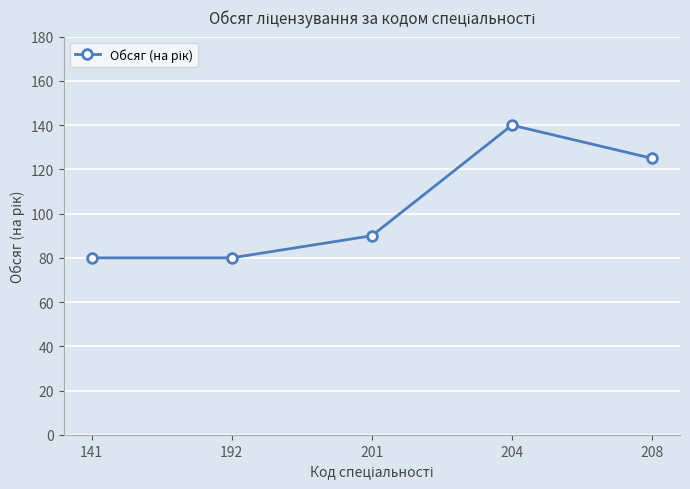

Which has a higher value, 204 or 201?

204